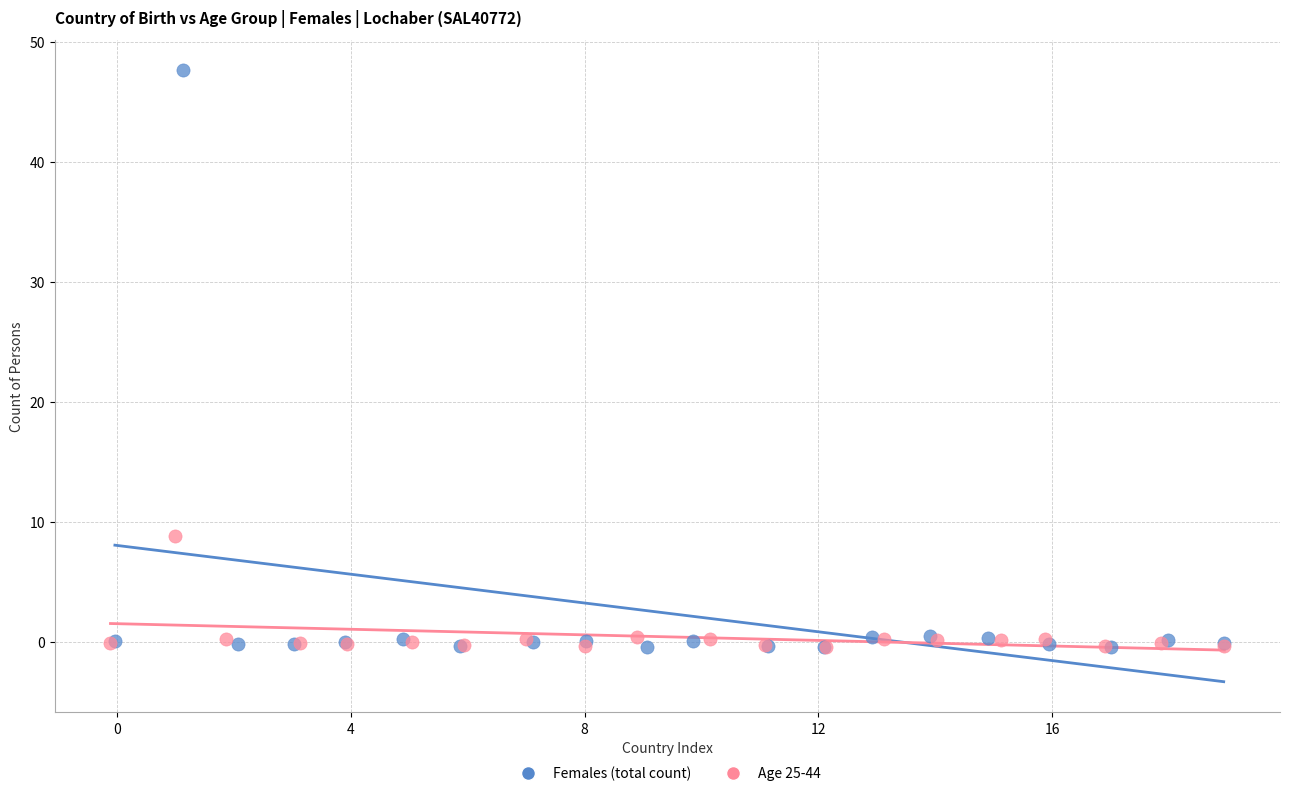

Which series has the widest spread of Y values?

Females (total count)